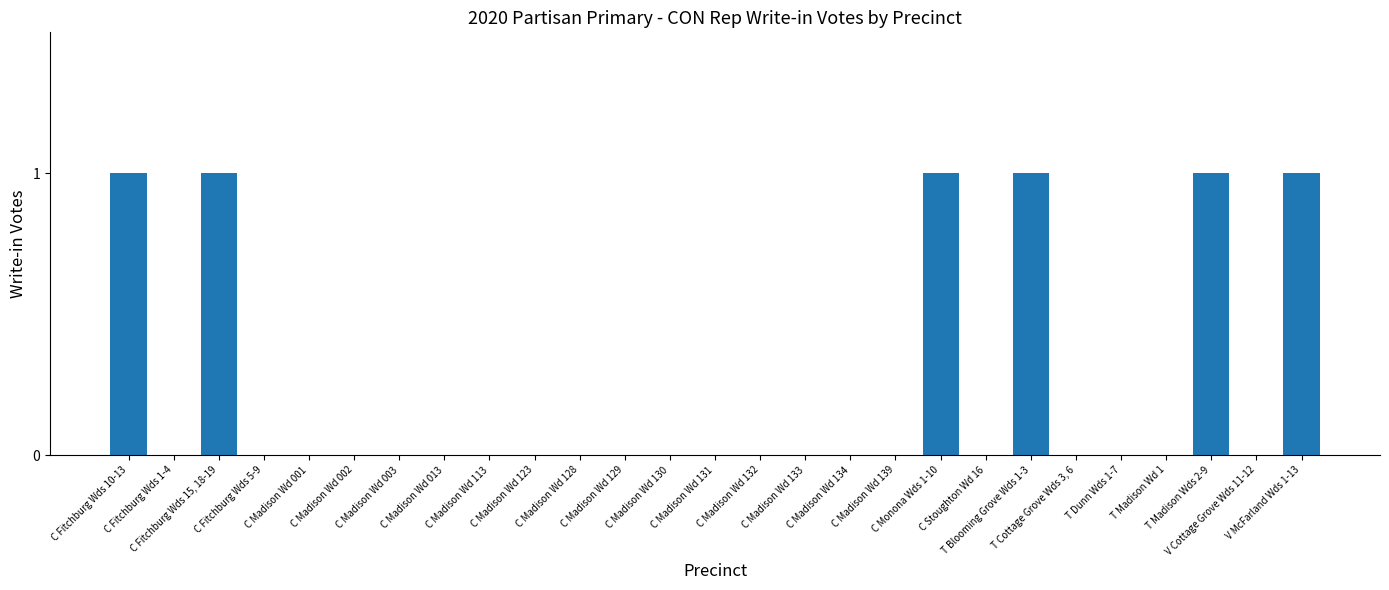

How many data points does each series have?

27